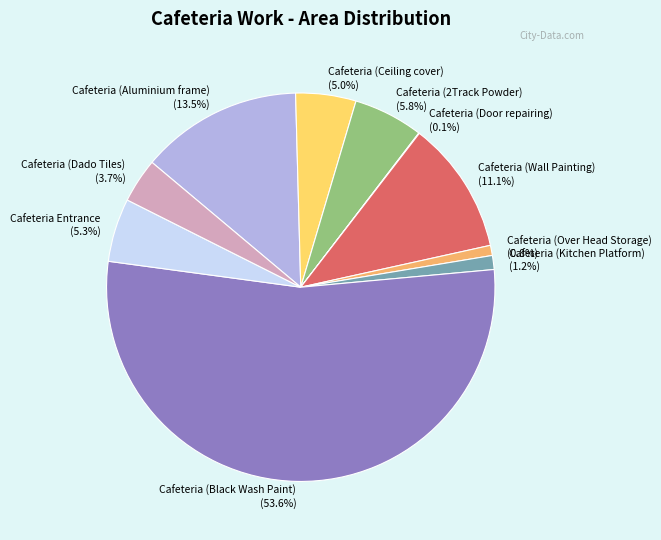

Which slice is the largest?

Cafeteria (Black Wash Paint)